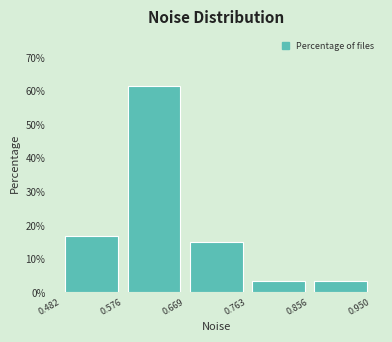

Reading left to right, list every bar in this chart as the range it spans on the x-axis followed by its height. The values are not printed on the chart, so give them approximately, as read against the axis.

0.482 to 0.576: 17
0.576 to 0.669: 62
0.669 to 0.763: 15
0.763 to 0.856: 3
0.856 to 0.950: 3